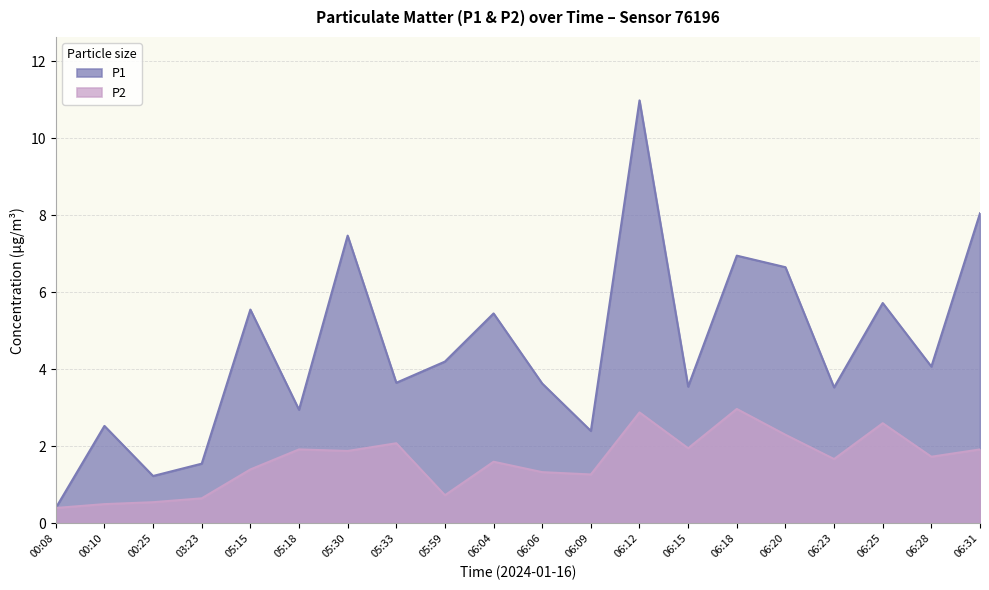

What is the sum of the P1 values at 05:30 and 05:59?

11.7